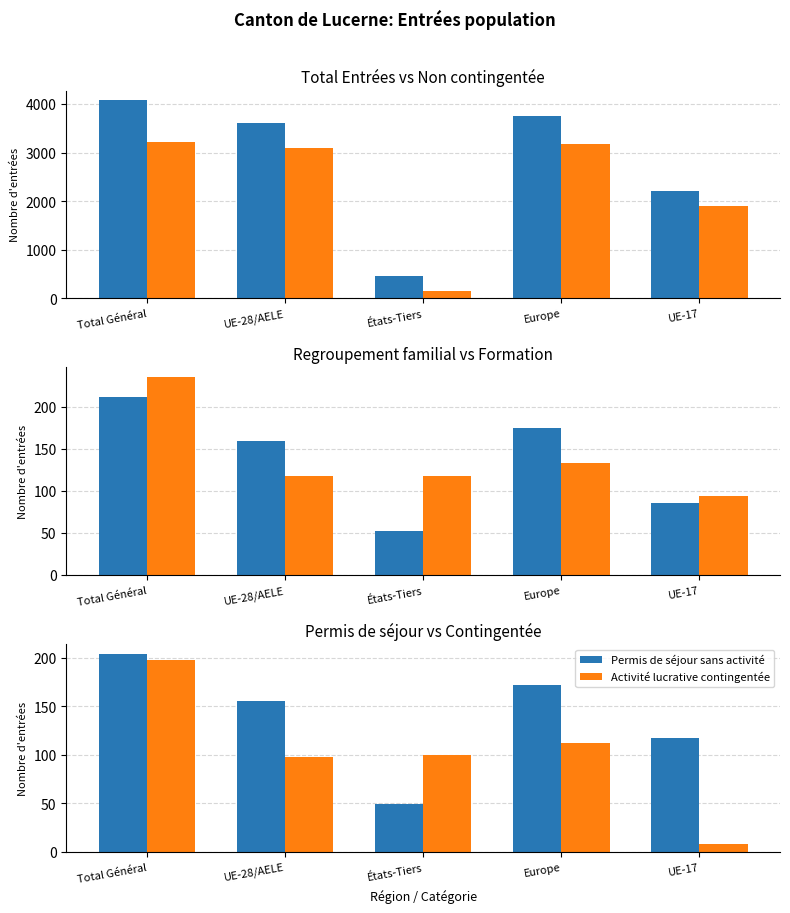

How many values in the Formation et perfectionnement series exceed 118?

2